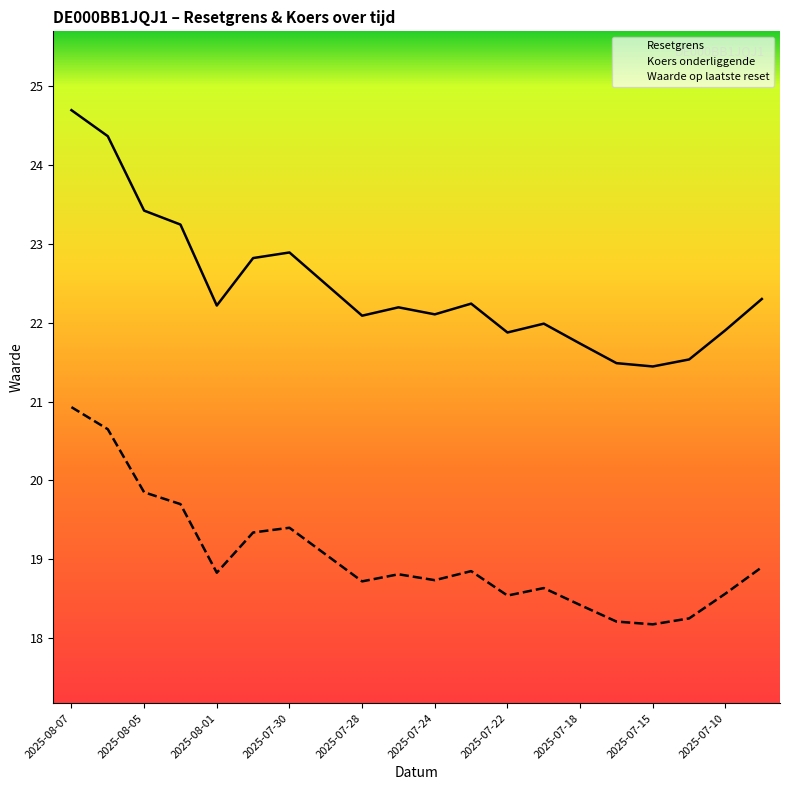

At how many categories does at least one series exceed 22?

13